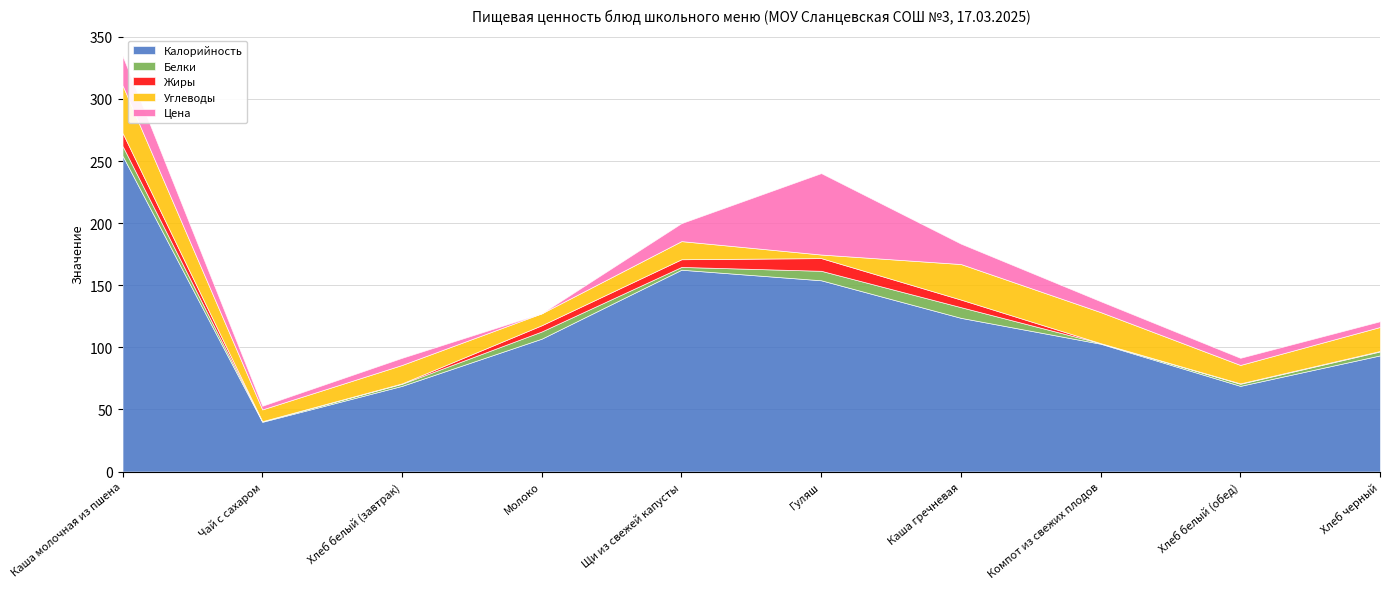

Is it true that Жиры equals 8.2 at Молоко?

False